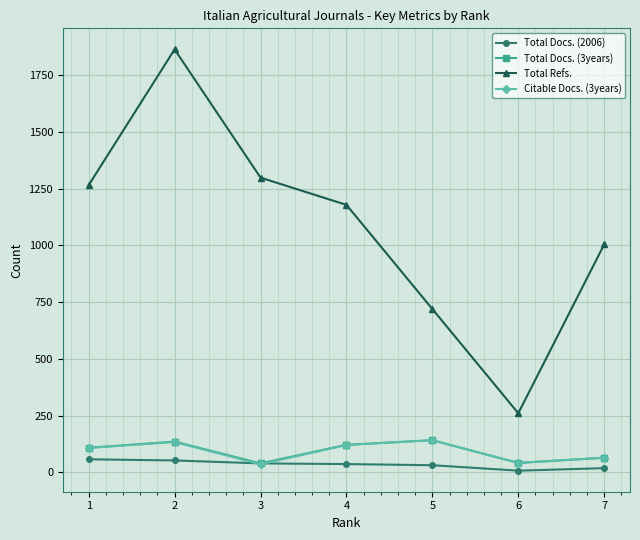

Is this an area chart (filled region under the line)?

No